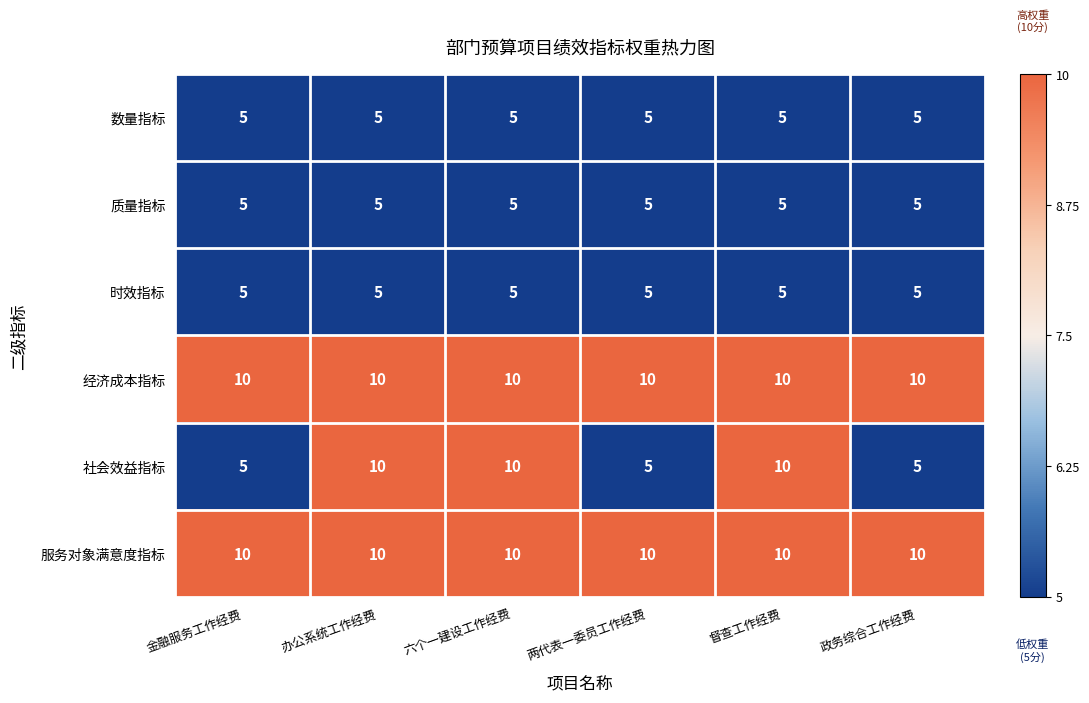

What is the approximate value of 服务对象满意度指标 at 两代表一委员工作经费?

10